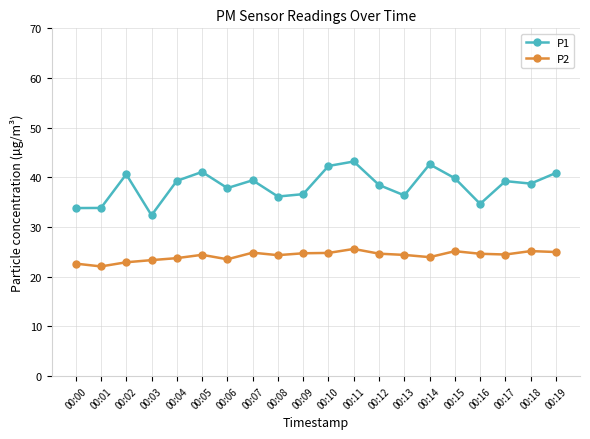

At 00:15, list the series in order from smallest to largest.

P2, P1